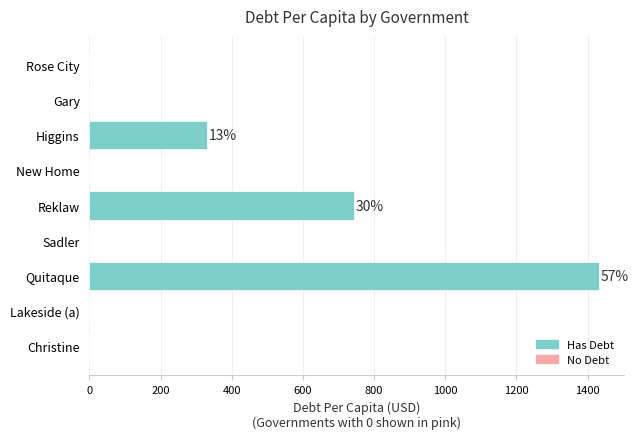

True or false: the data shows 0.0 at Gary.

True